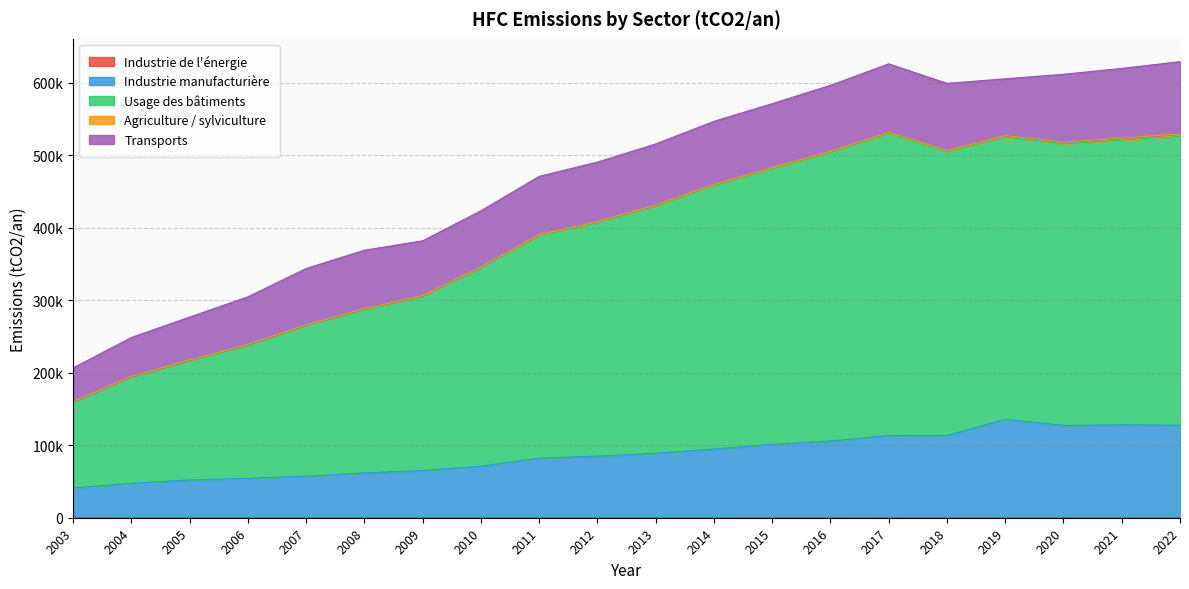

Does the chart display data point markers on the line(s)?

No